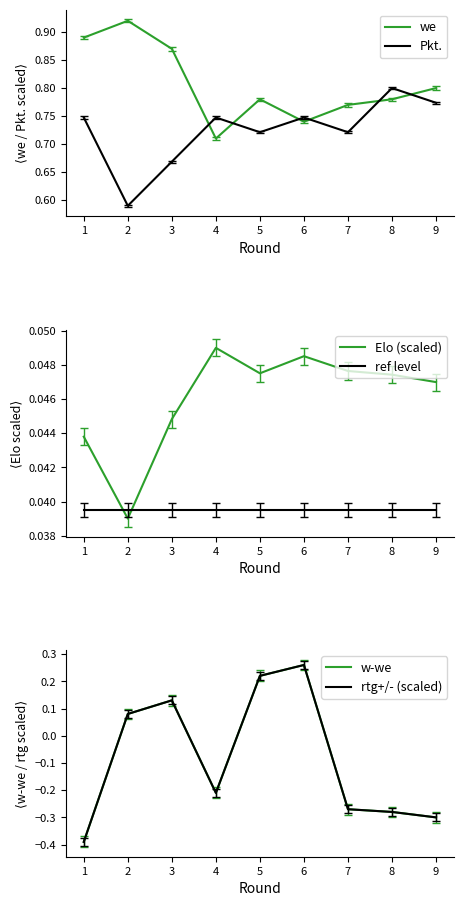

The value of w-we at 6 is 0.5. True or false?

False